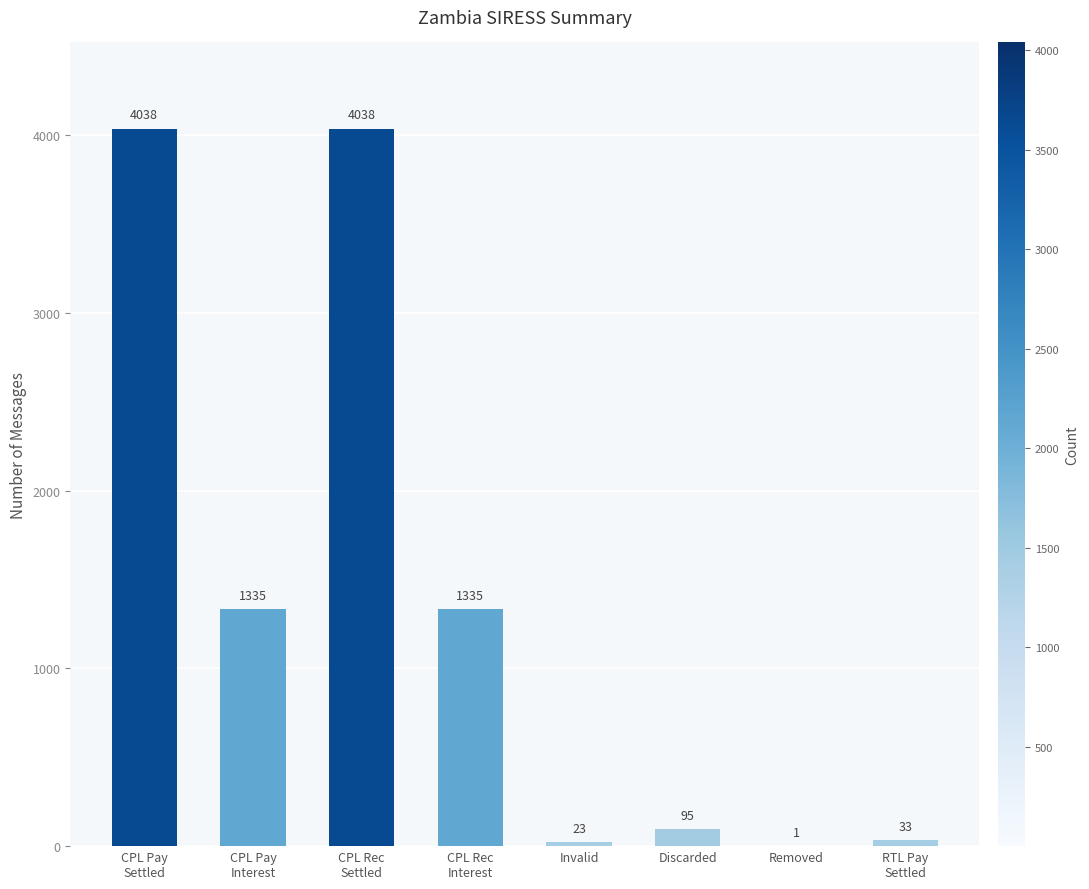

Count the number of categories in the chart.

8